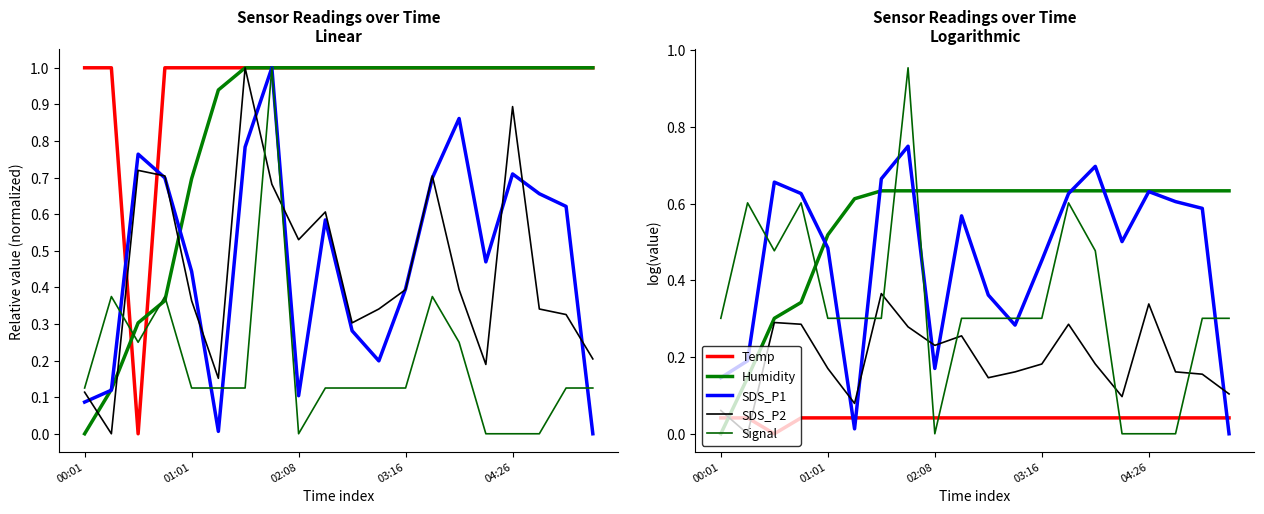

What is the sum of the Temp values at 04:26 and 00:01?

0.1